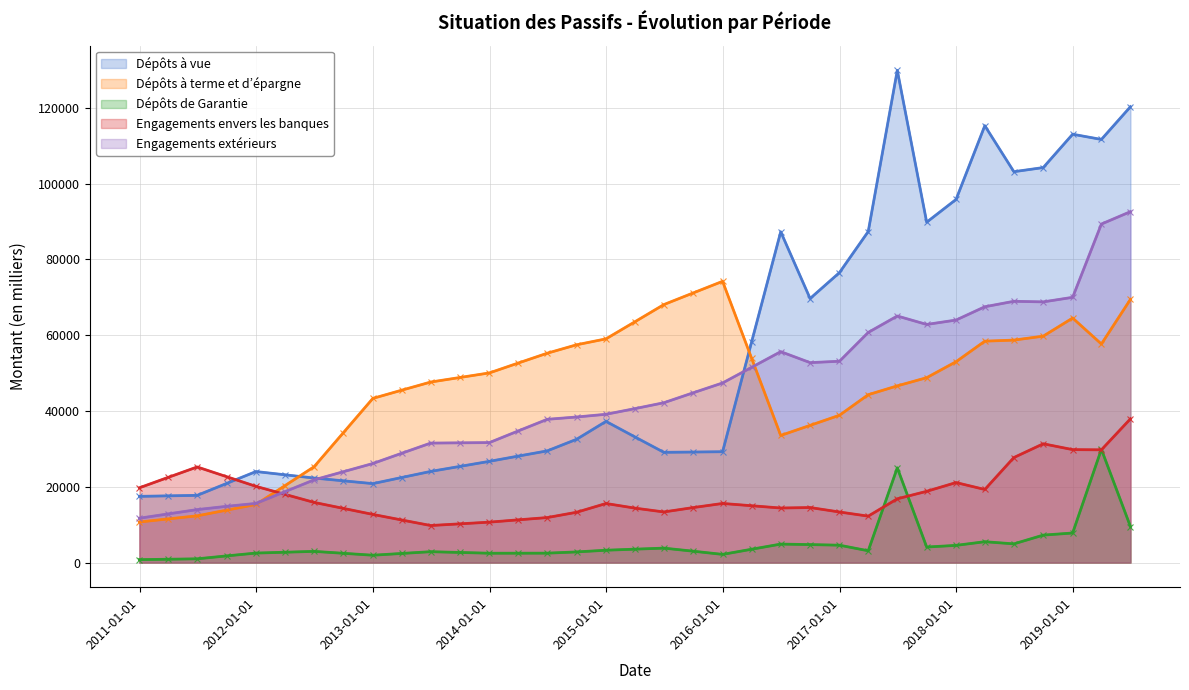

Which has a higher value, 2018-09-30 or 2011-06-30?

2018-09-30